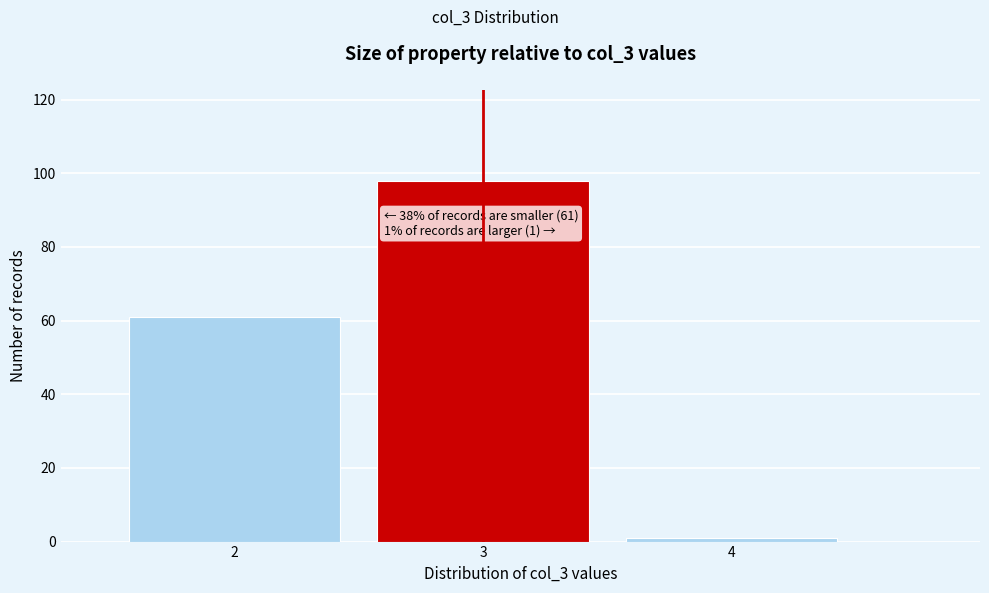

Reading left to right, list all the values displayed in this chart.

61	98	1